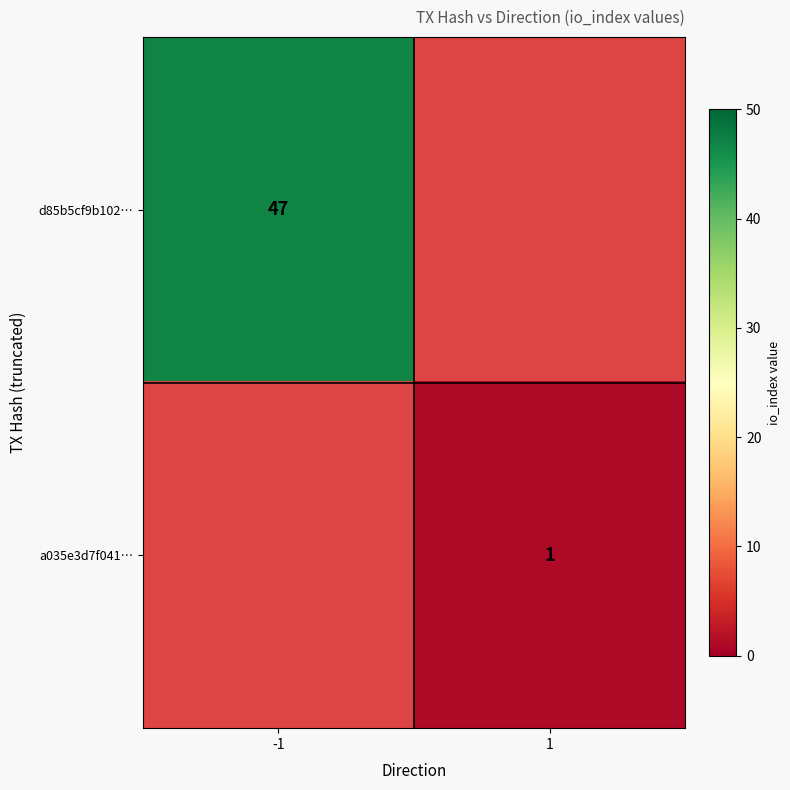

The value of a035e3d7f041… at 1 is 1. True or false?

True